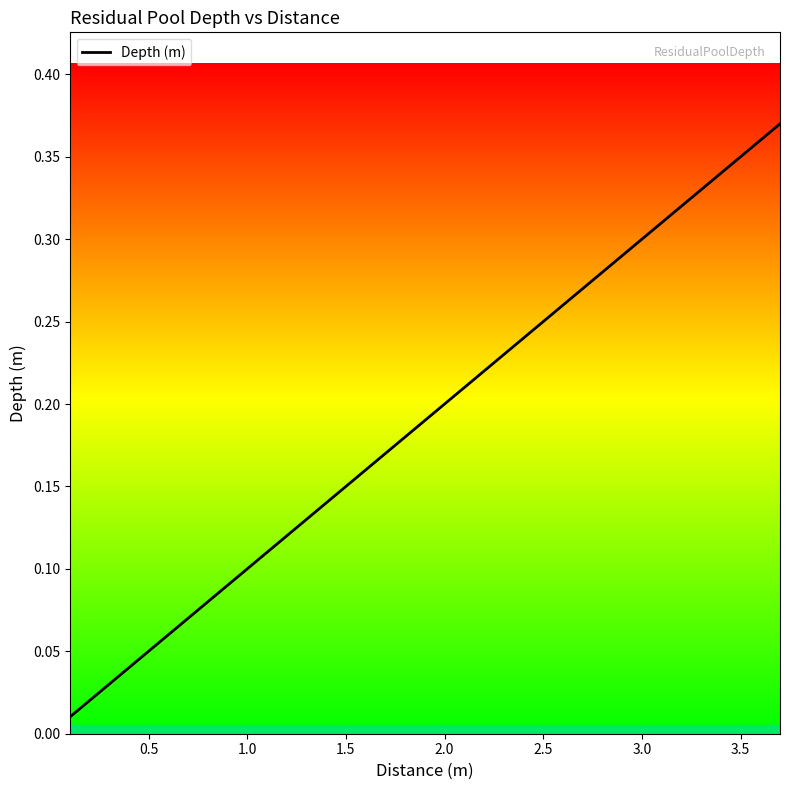

Does the chart have visible grid lines?

No